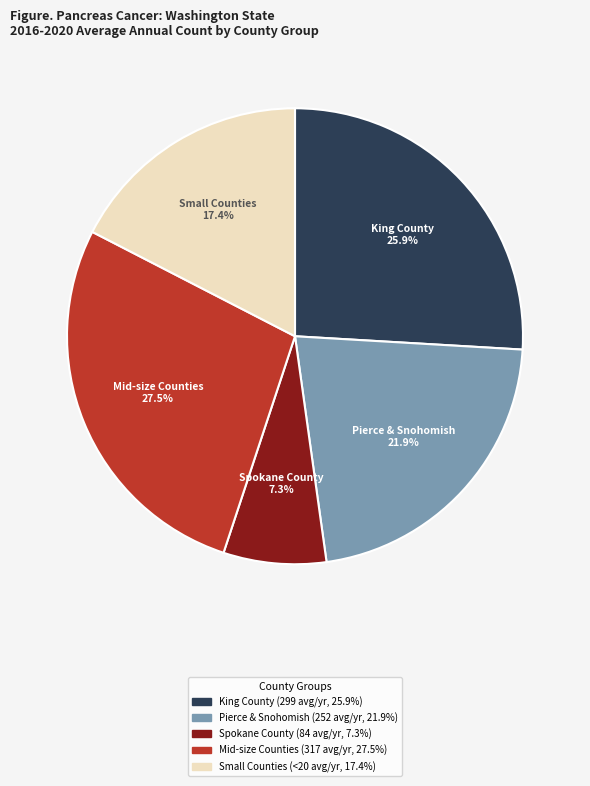

Which slice is the smallest?

Spokane County